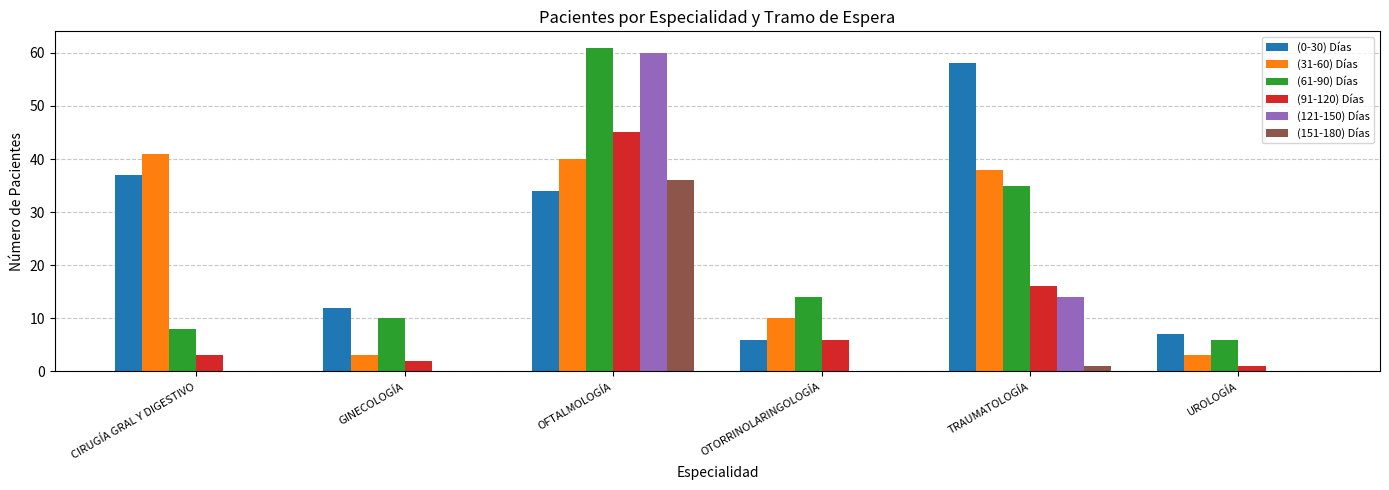

Reading left to right, what are all the values shown in this chart?

(0-30) Días: CIRUGÍA GRAL Y DIGESTIVO=37	GINECOLOGÍA=12	OFTALMOLOGÍA=34	OTORRINOLARINGOLOGÍA=6	TRAUMATOLOGÍA=58	UROLOGÍA=7
(31-60) Días: CIRUGÍA GRAL Y DIGESTIVO=41	GINECOLOGÍA=3	OFTALMOLOGÍA=40	OTORRINOLARINGOLOGÍA=10	TRAUMATOLOGÍA=38	UROLOGÍA=3
(61-90) Días: CIRUGÍA GRAL Y DIGESTIVO=8	GINECOLOGÍA=10	OFTALMOLOGÍA=61	OTORRINOLARINGOLOGÍA=14	TRAUMATOLOGÍA=35	UROLOGÍA=6
(91-120) Días: CIRUGÍA GRAL Y DIGESTIVO=3	GINECOLOGÍA=2	OFTALMOLOGÍA=45	OTORRINOLARINGOLOGÍA=6	TRAUMATOLOGÍA=16	UROLOGÍA=1
(121-150) Días: CIRUGÍA GRAL Y DIGESTIVO=0	GINECOLOGÍA=0	OFTALMOLOGÍA=60	OTORRINOLARINGOLOGÍA=0	TRAUMATOLOGÍA=14	UROLOGÍA=0
(151-180) Días: CIRUGÍA GRAL Y DIGESTIVO=0	GINECOLOGÍA=0	OFTALMOLOGÍA=36	OTORRINOLARINGOLOGÍA=0	TRAUMATOLOGÍA=1	UROLOGÍA=0